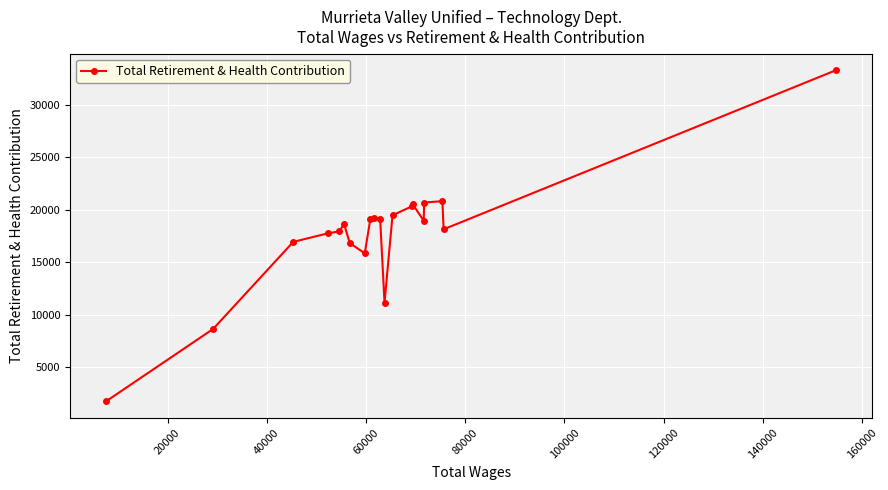

What is the average value?

17768